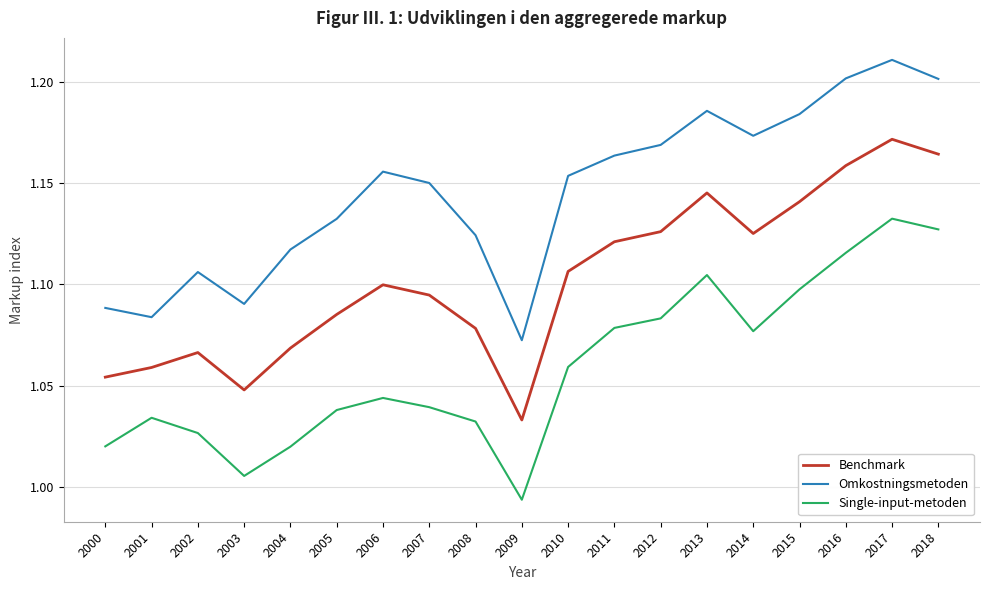

At which label is Omkostningsmetoden closest to 1?

2009